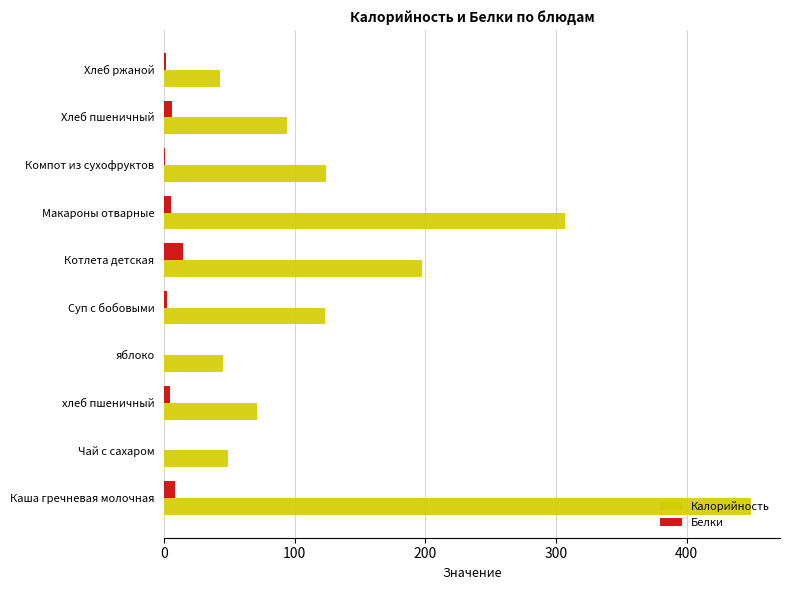

What is the maximum value shown in the chart?

449.1